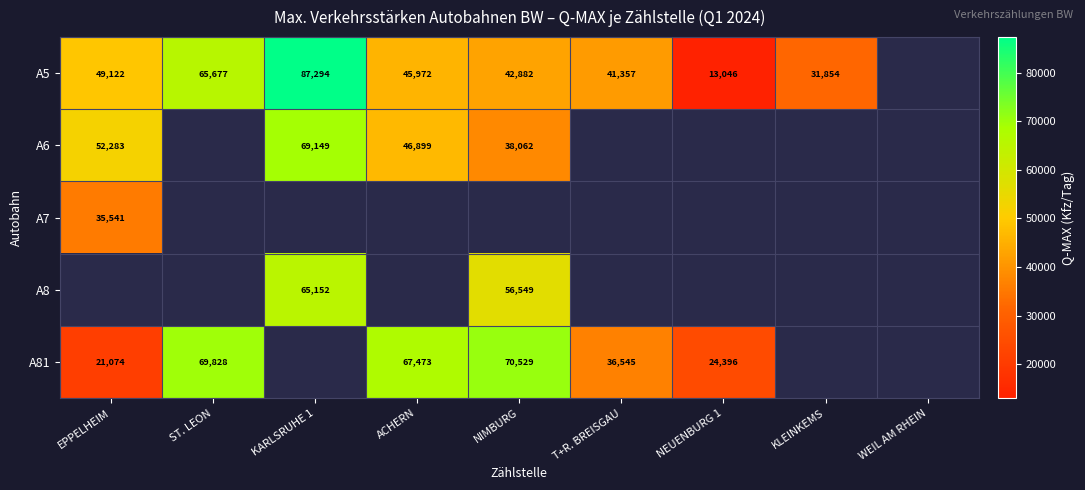

What is the sum of the A5 values at NEUENBURG 1 and ST. LEON?

78723